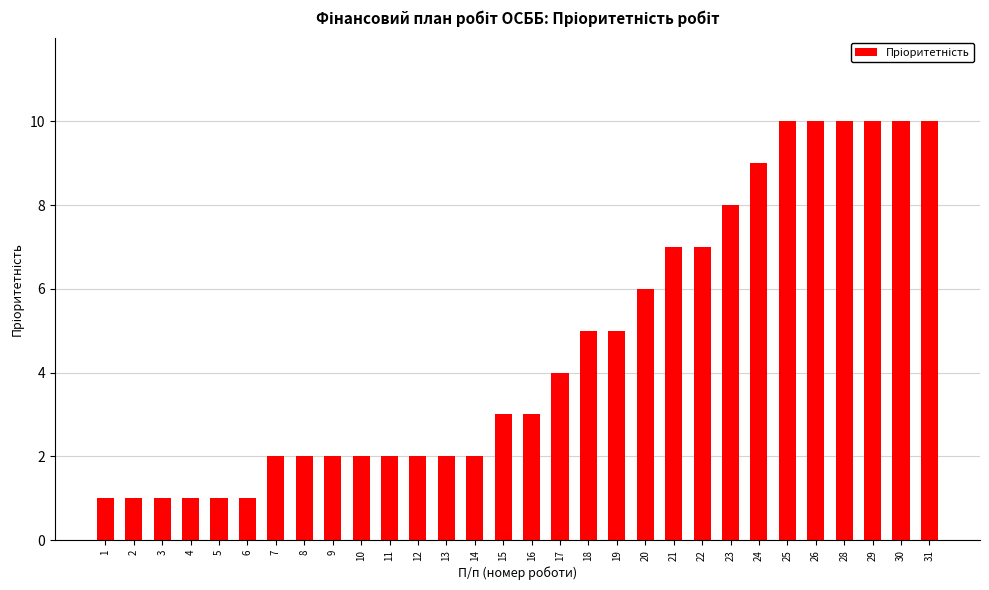

Approximately how many times larger is the value at 22 compared to 18?

1.4